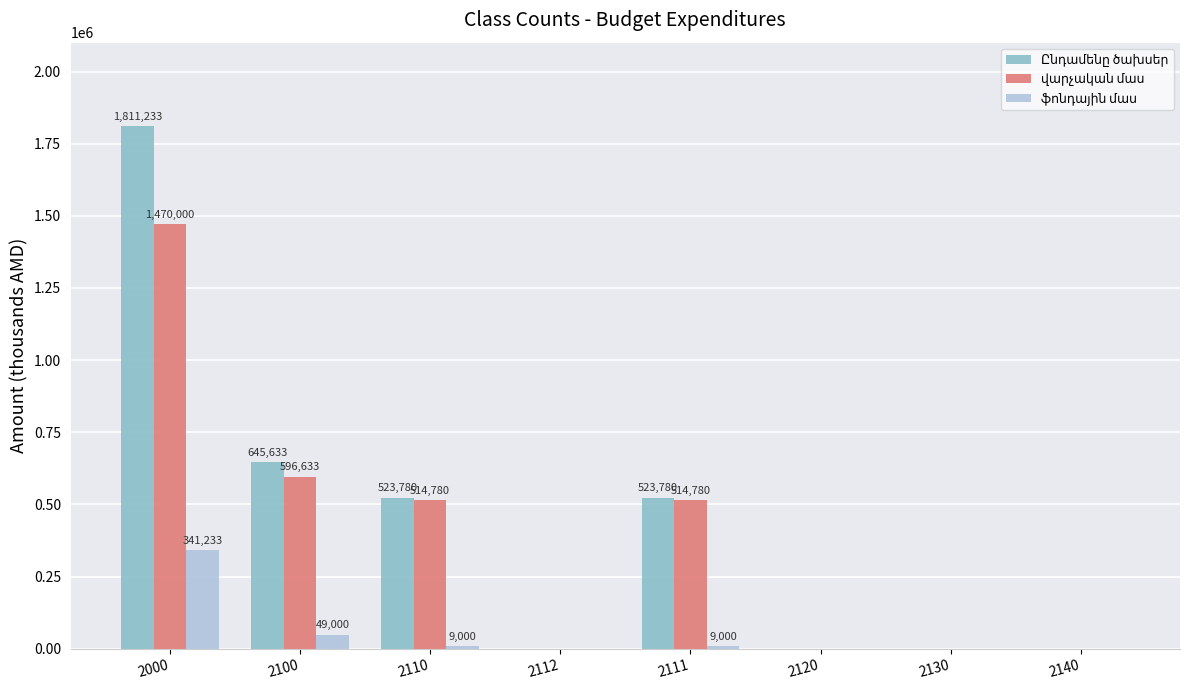

Which label corresponds to the largest value in the chart?

2000